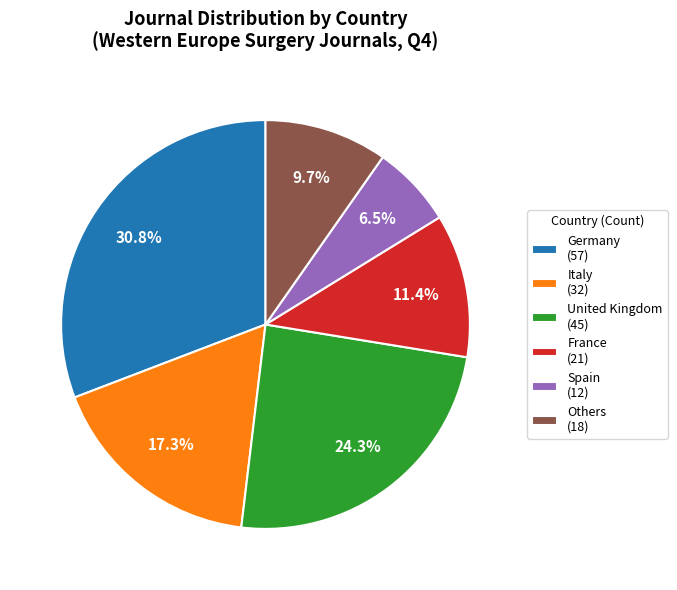

Which has a higher value, France (21) or Others (18)?

France (21)